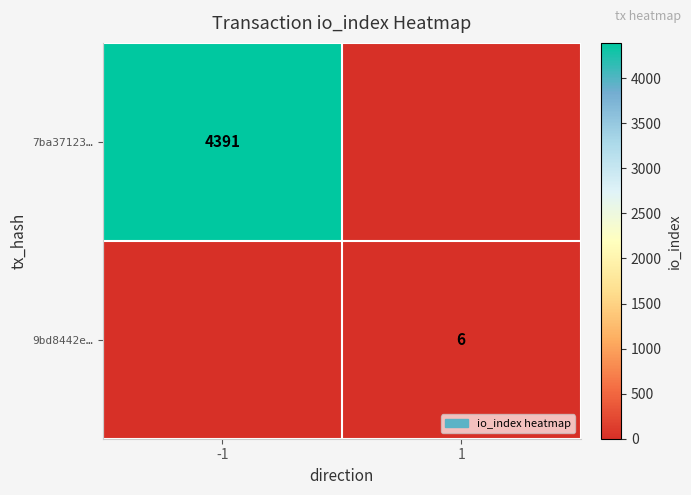

Is the value of 7ba37123… at -1 greater than the value of 9bd8442e… at 1?

Yes